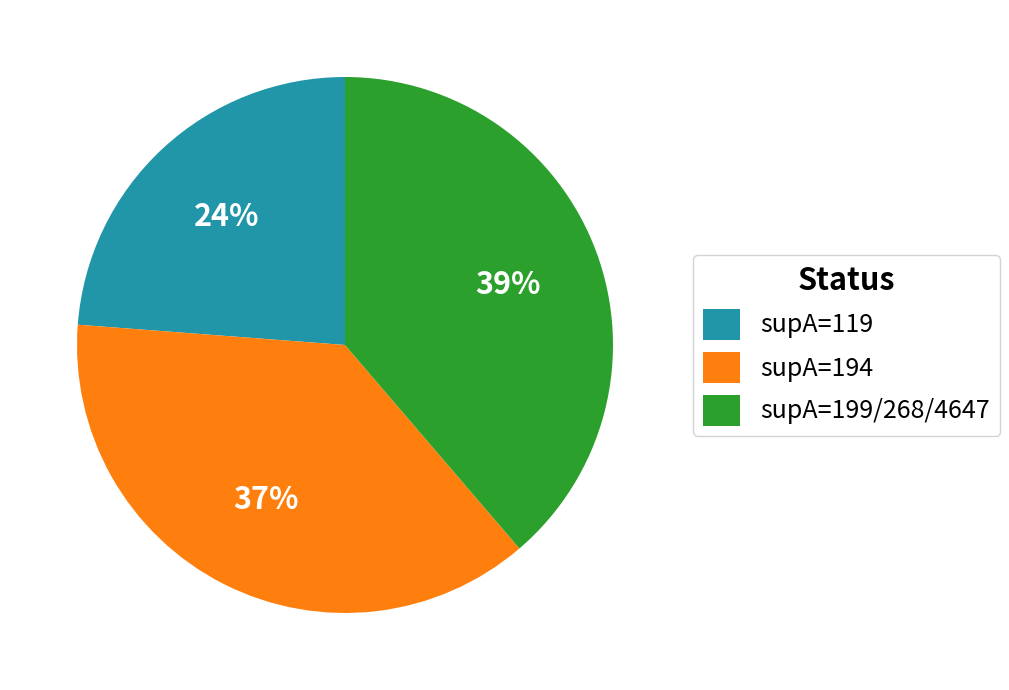

Does supA=194 represent more than half of the total?

No